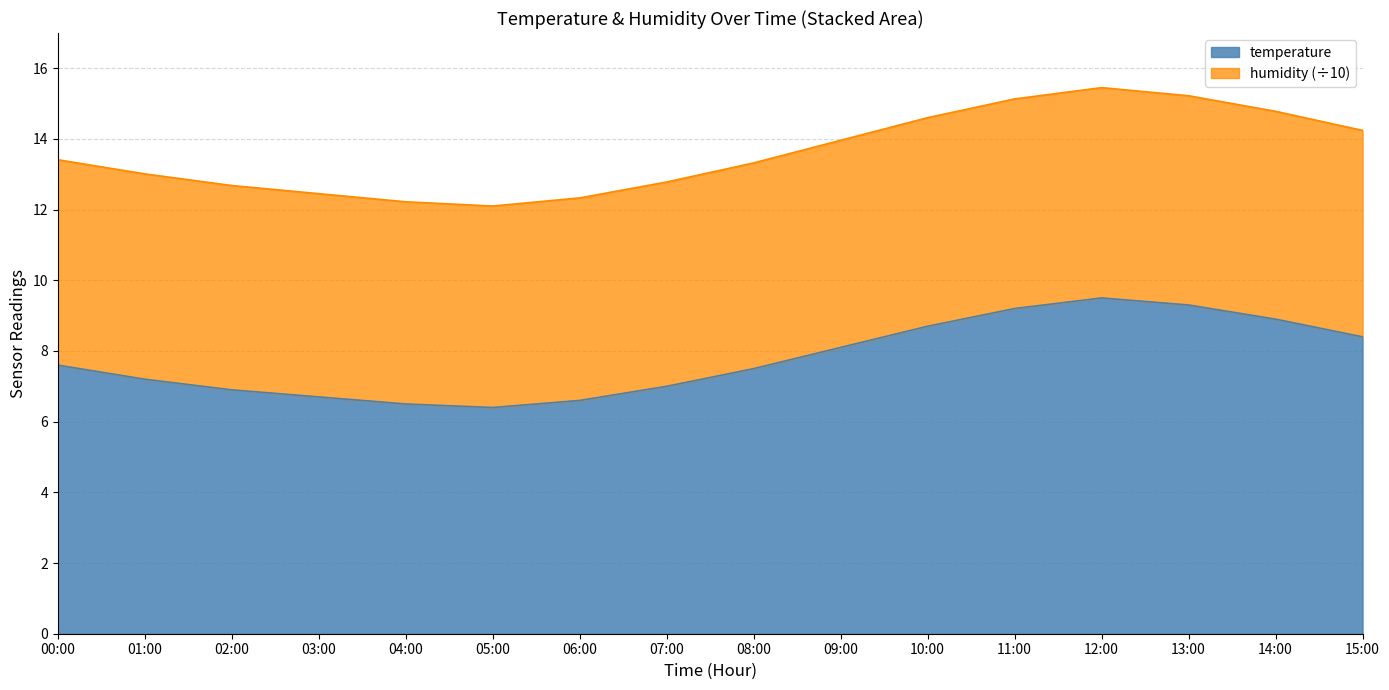

How many data points are less than 7?

5